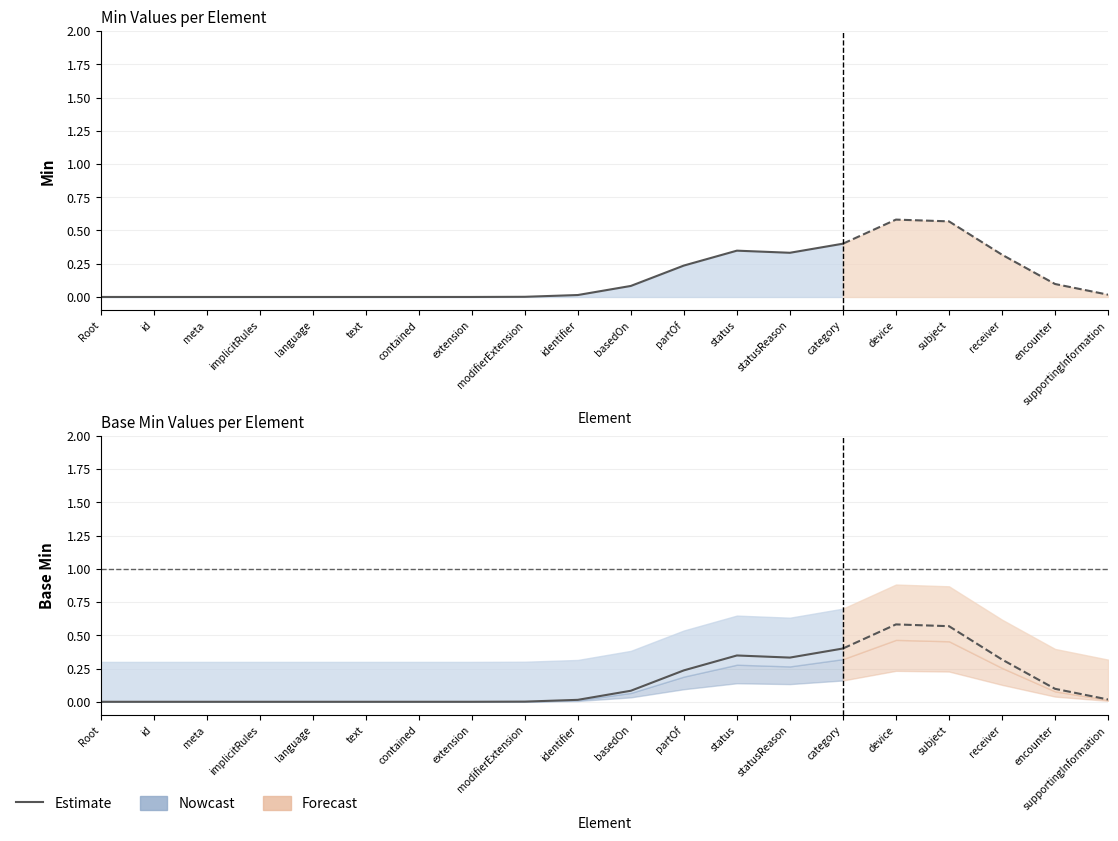

The chart shows a value of 0.0 at modifierExtension. True or false?

False